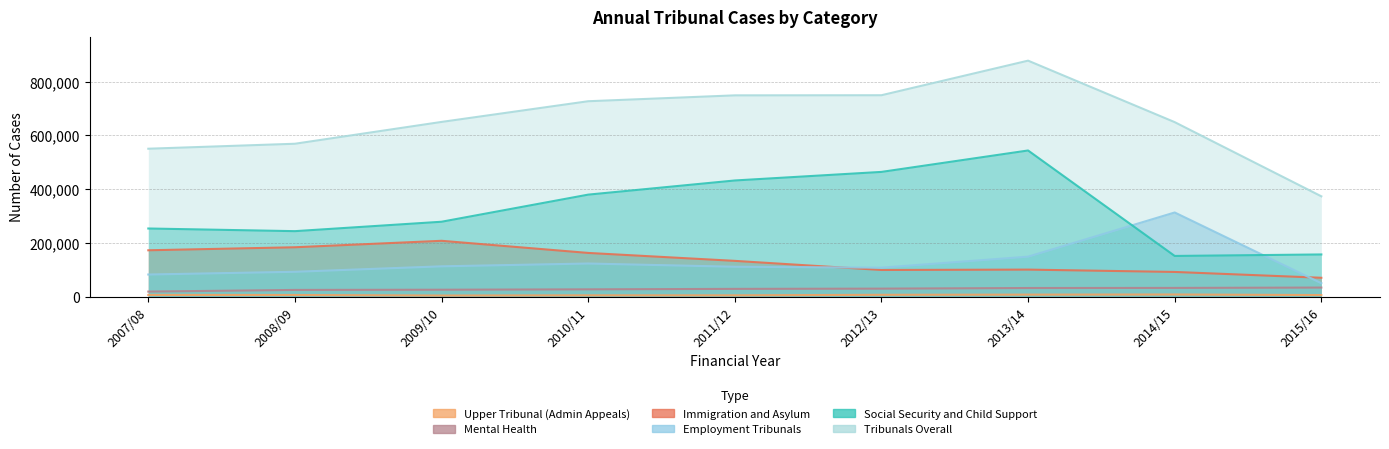

Reading left to right, list all the values displayed in this chart.

Tribunals Overall: 2007/08=550147	2008/09=568671	2009/10=649917	2010/11=726937	2011/12=748818	2012/13=749283	2013/14=878007	2014/15=649082	2015/16=372929
Immigration and Asylum: 2007/08=172093	2008/09=183307	2009/10=207354	2010/11=162204	2011/12=132649	2012/13=98733	2013/14=100122	2014/15=91421	2015/16=69696
Employment Tribunals: 2007/08=81857	2008/09=92018	2009/10=112364	2010/11=122792	2011/12=110769	2012/13=107420	2013/14=148387	2014/15=312773	2015/16=49529
Social Security and Child Support: 2007/08=253161	2008/09=243260	2009/10=278327	2010/11=379229	2011/12=431943	2012/13=463846	2013/14=543609	2014/15=150978	2015/16=156535
Upper Tribunal (Admin Appeals): 2007/08=5807	2008/09=5602	2009/10=3574	2010/11=4363	2011/12=4369	2012/13=6280	2013/14=6968	2014/15=7462	2015/16=5359
Mental Health: 2007/08=18299	2008/09=24485	2009/10=25251	2010/11=26663	2011/12=28382	2012/13=29287	2013/14=31614	2014/15=31971	2015/16=33286